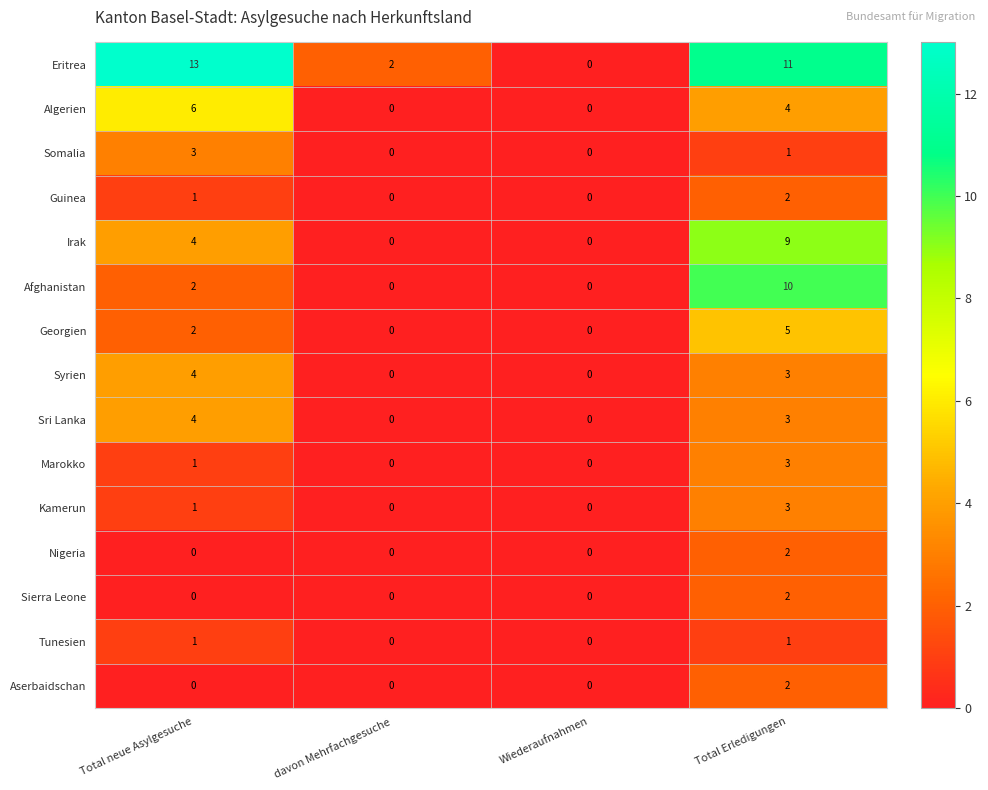

What is the total value across all series at davon Mehrfachgesuche?

2